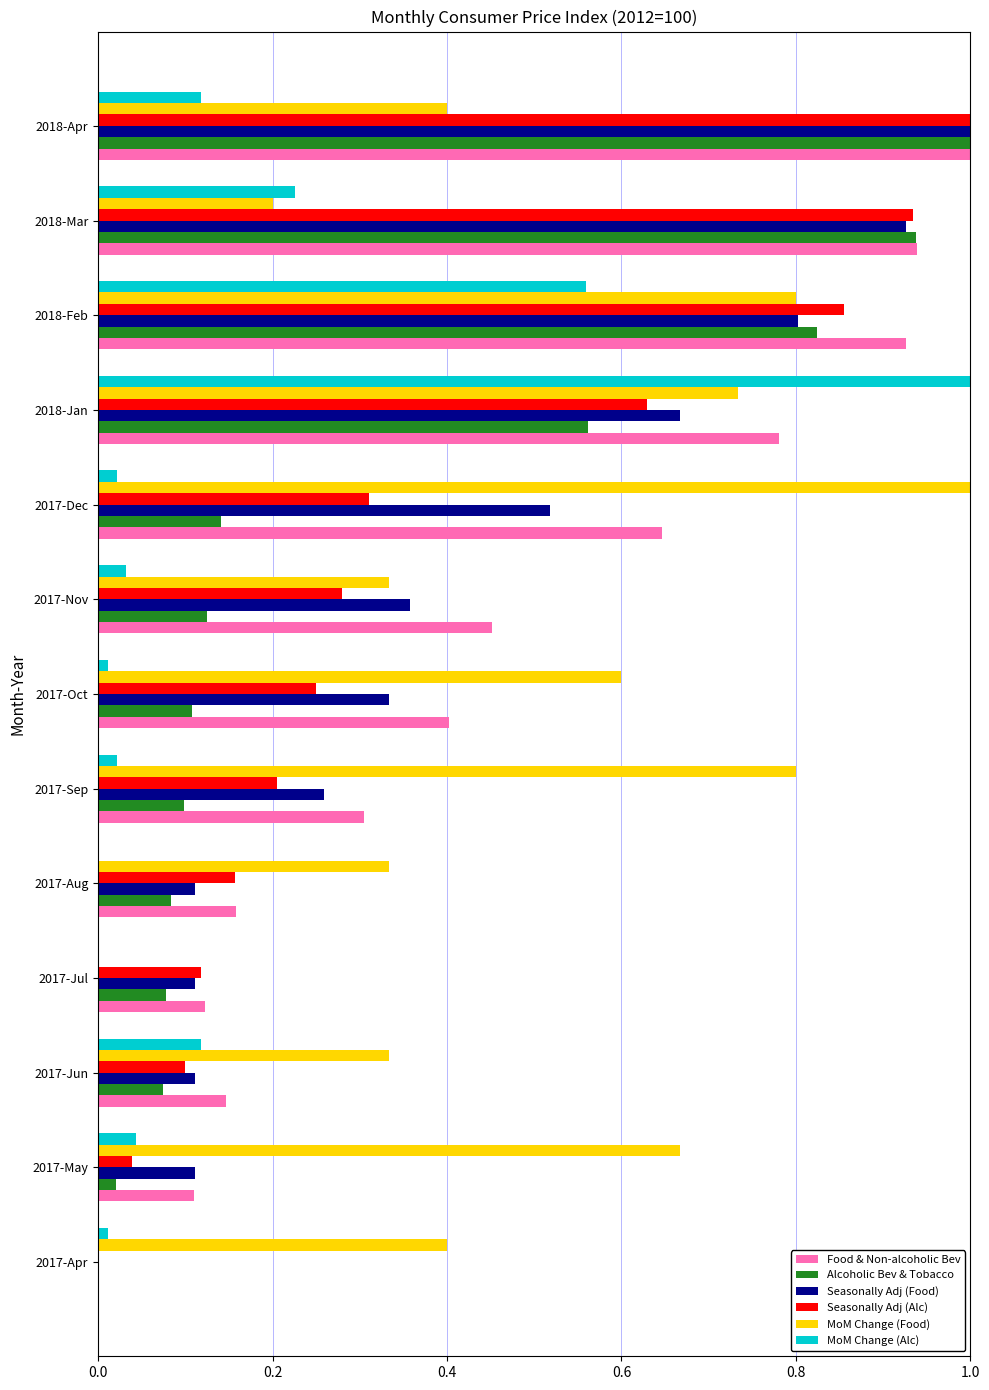

What is the sum of the MoM Change (Food) values at 2017-May and 2017-Dec?

1.7